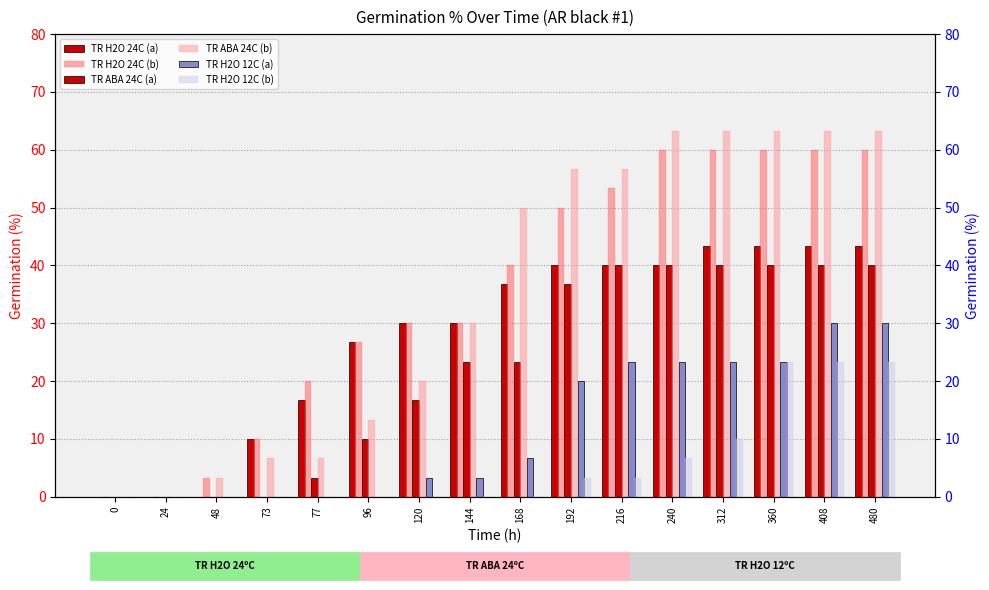

At 77, list the series in order from largest to smallest.

TR H2O 24C (b), TR H2O 24C (a), TR ABA 24C (b), TR ABA 24C (a), TR H2O 12C (a), TR H2O 12C (b)